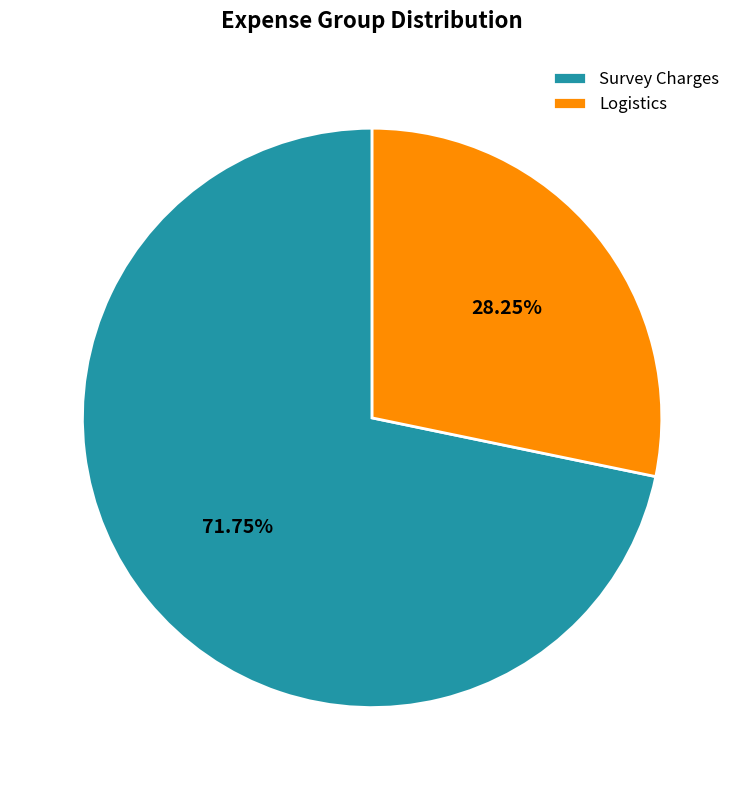

Between Survey Charges and Logistics, which is larger?

Survey Charges